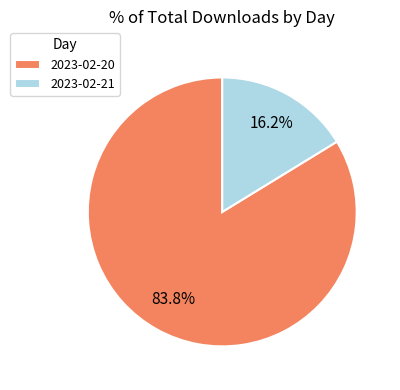

Which has a higher value, 2023-02-20 or 2023-02-21?

2023-02-20